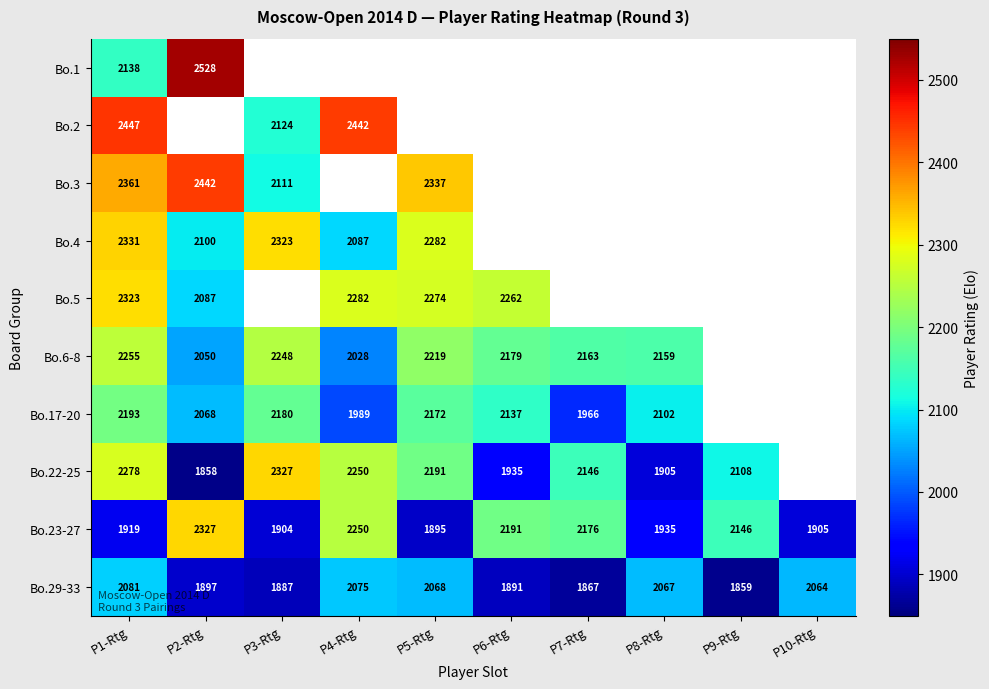

Is it true that Bo.17-20 equals 1403 at P8-Rtg?

False